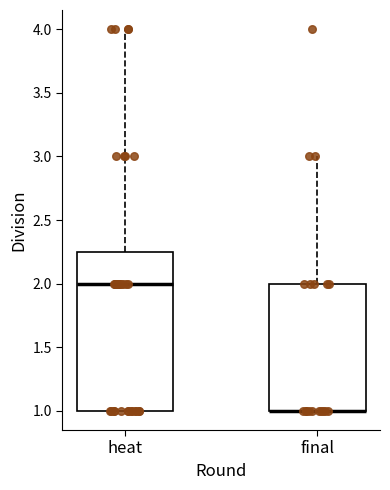

Reading left to right, transcribe this box plot: for each box, give where its median line is, the range the box spans, and where its two whiskers end, as read against the y-axis. The values are not printed on the chart, so give them approximately, as read against the axis.

heat: median 2.00, box 1.00 to 2.25, whiskers 1.00 to 4.00
final: median 1.00 (drawn on the box's lower edge), box 1.00 to 2.00, whiskers 1.00 to 3.00